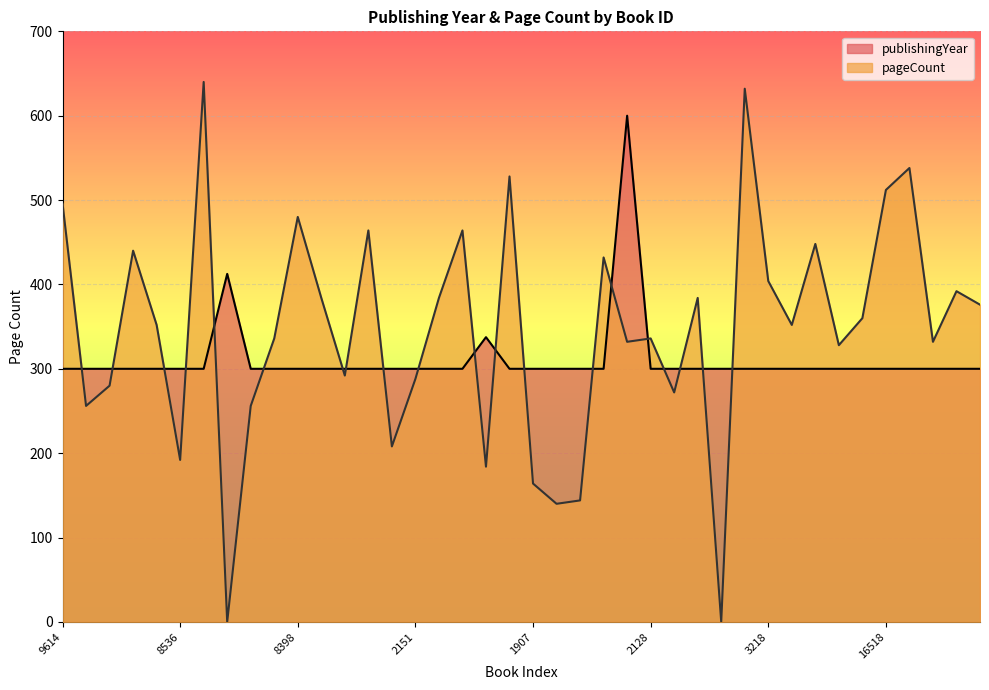

Which series has the largest total across all categories?

pageCount